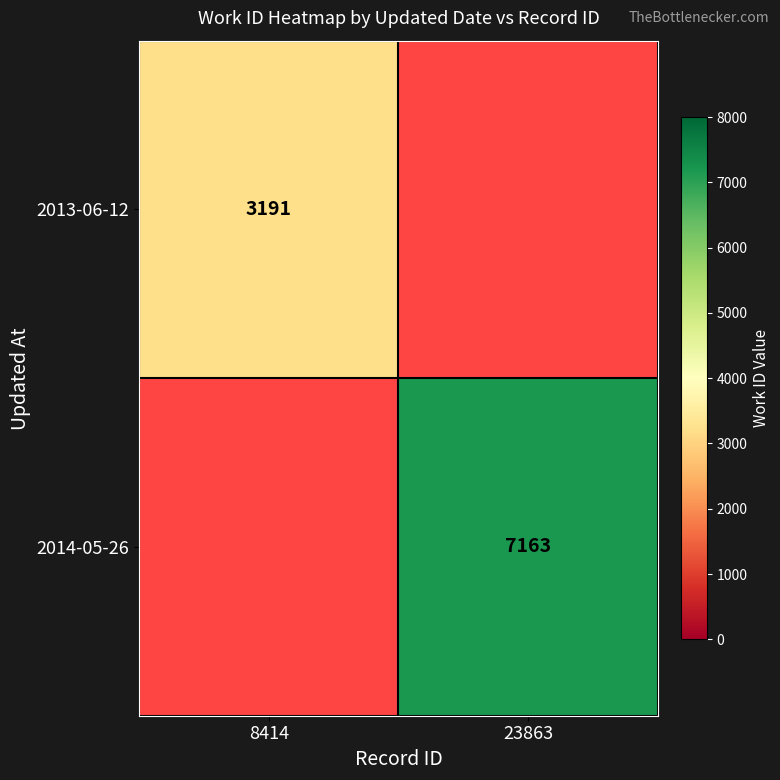

True or false: 2013-06-12 has a value of 2001 at 8414.

False